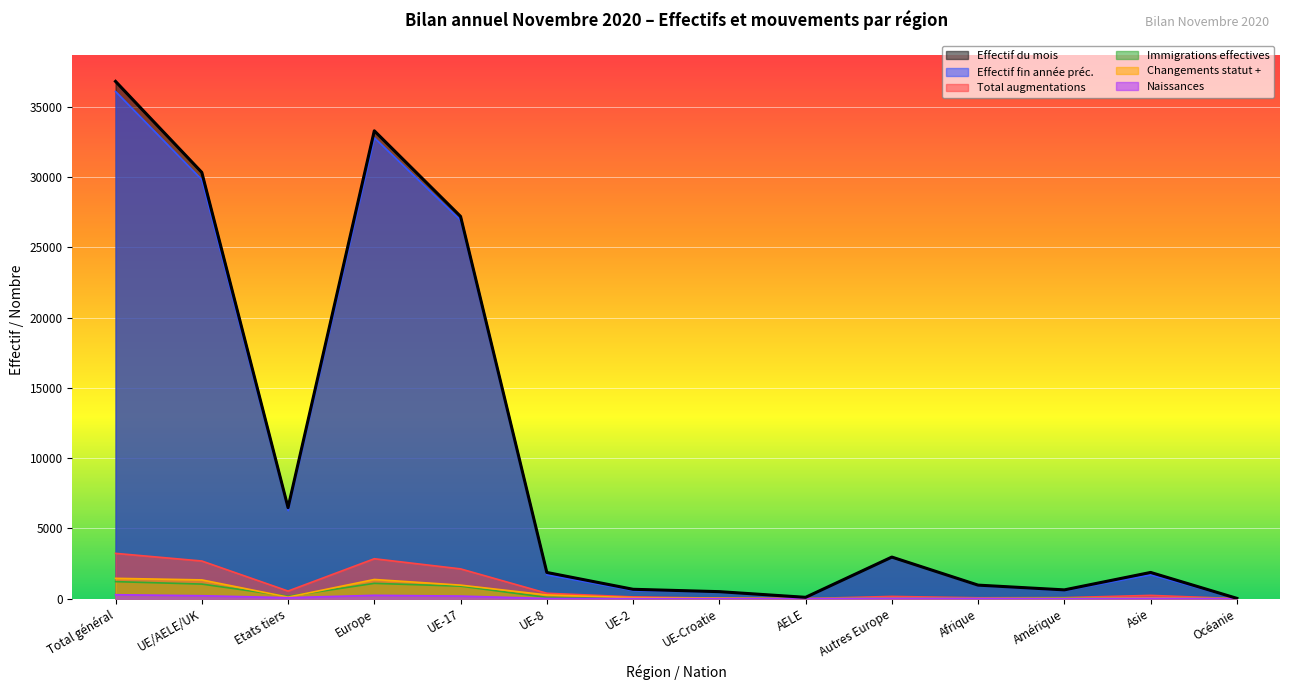

True or false: Naissances has a value of 0 at AELE.

False